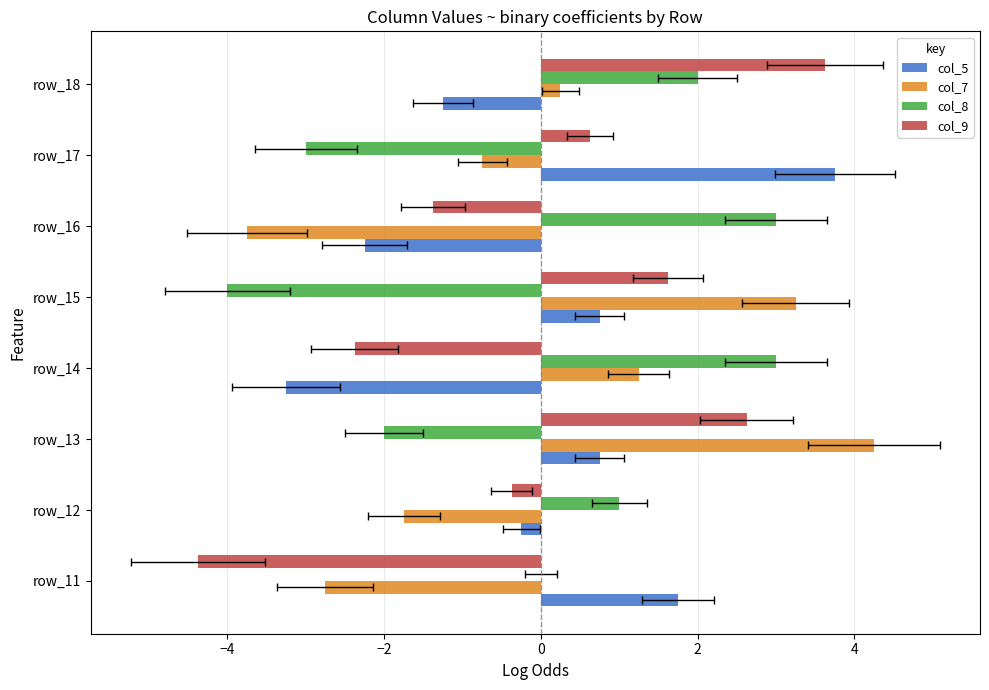

How many values in col_5 are below zero?

4